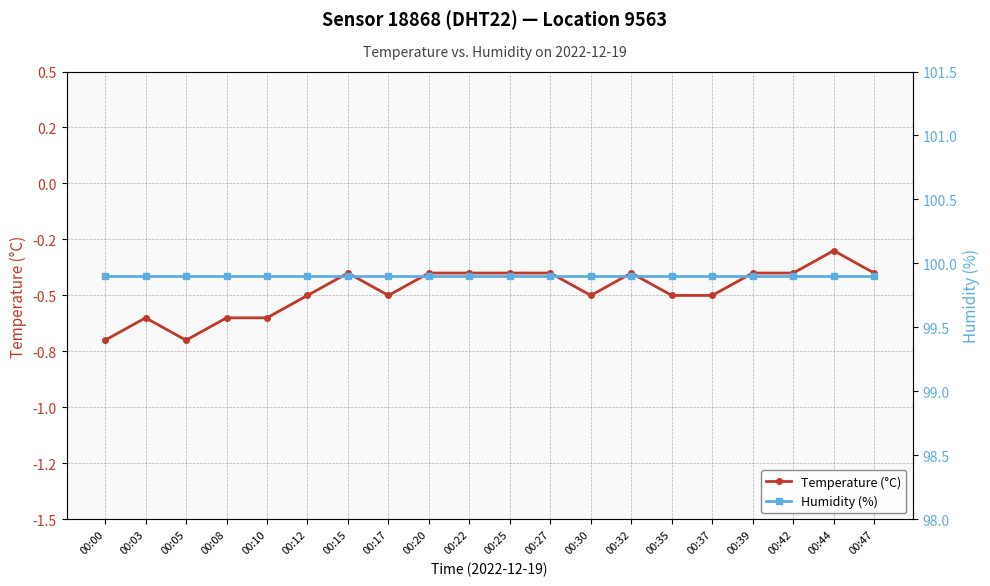

What is the total value across all series at 00:32?

99.5